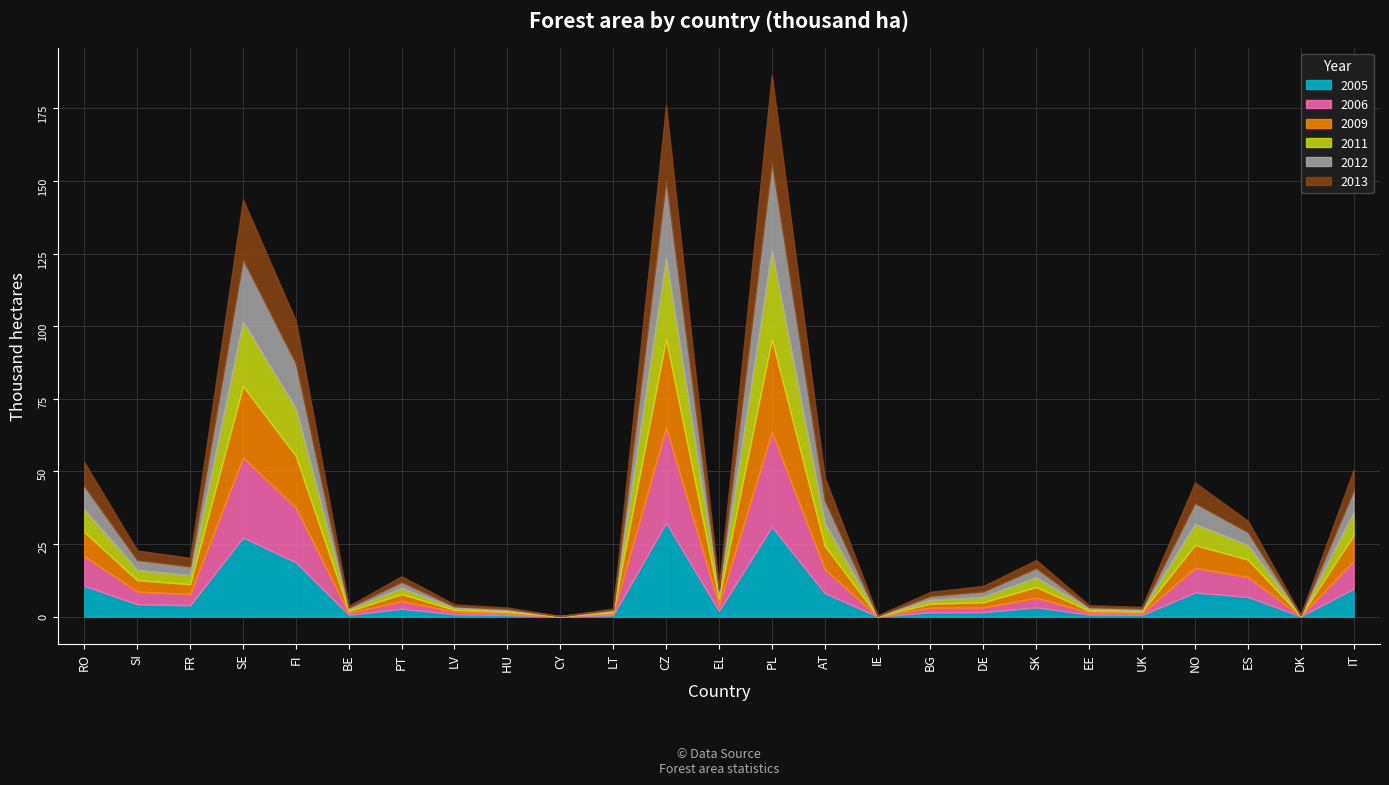

How many lines are shown in the chart?

6